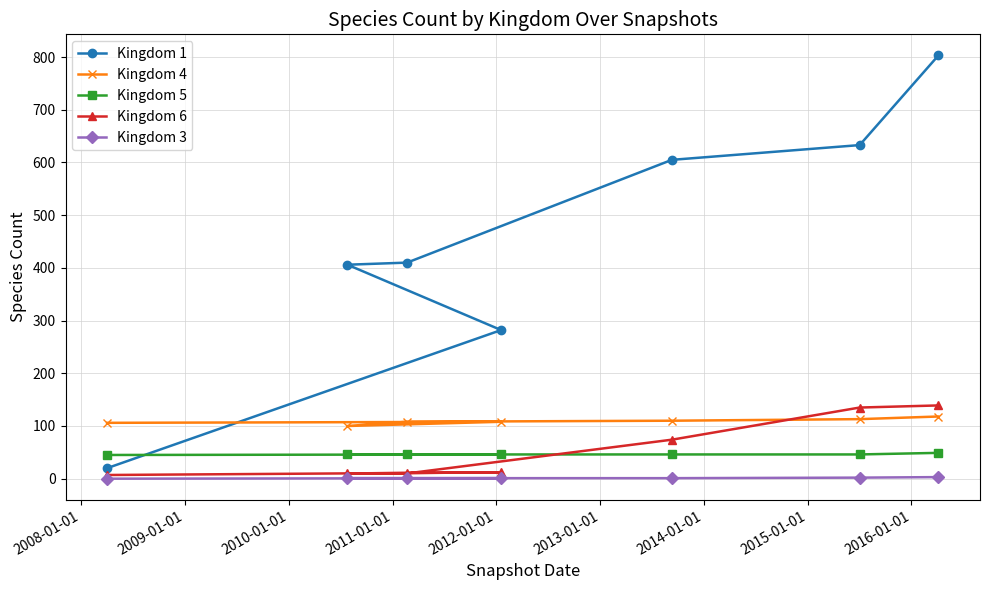

Which series has the largest total across all categories?

Kingdom 1